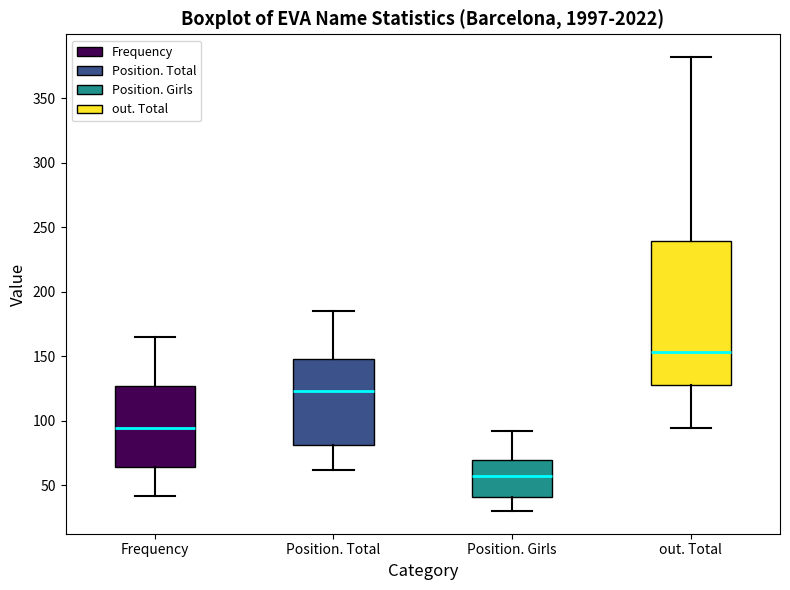

Reading left to right, transcribe this box plot: for each box, give where its median line is, the range the box spans, and where its two whiskers end, as read against the y-axis. The values are not printed on the chart, so give them approximately, as read against the axis.

Frequency: median 95, box 65 to 125, whiskers 40 to 165
Position. Total: median 125, box 80 to 150, whiskers 60 to 185
Position. Girls: median 60, box 40 to 70, whiskers 30 to 90
out. Total: median 155, box 130 to 240, whiskers 95 to 380